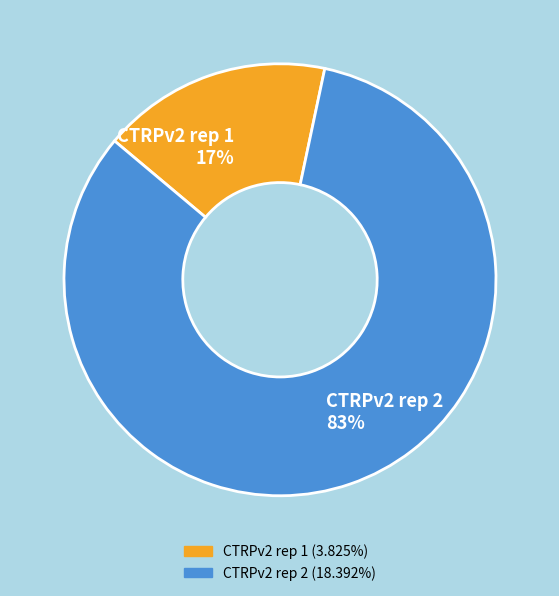

Is it true that CTRPv2 rep 2 is 73% of the pie?

False